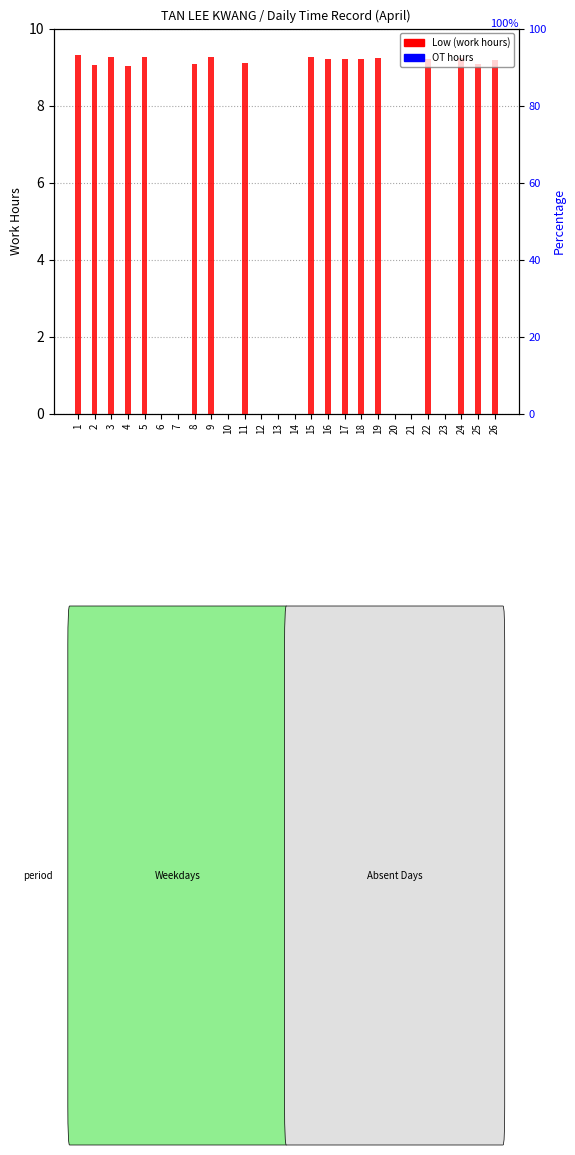

What is the greatest value displayed?

9.3